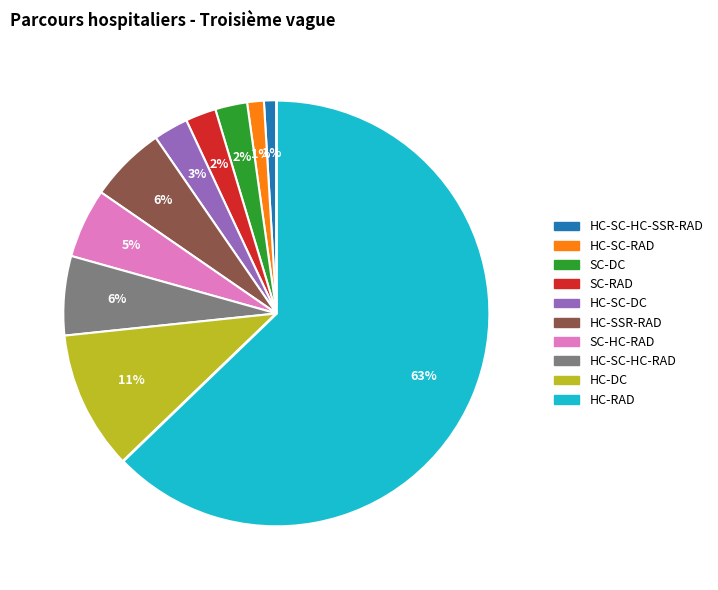

To the nearest percent, what is the difference between the largest and smallest slice percentages?

62%